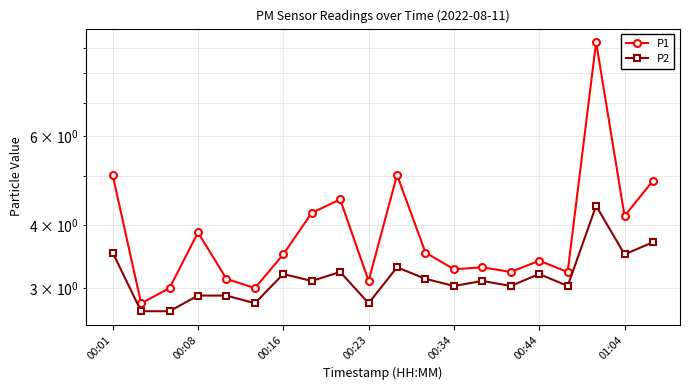

True or false: P1 and P2 cross at least once.

False